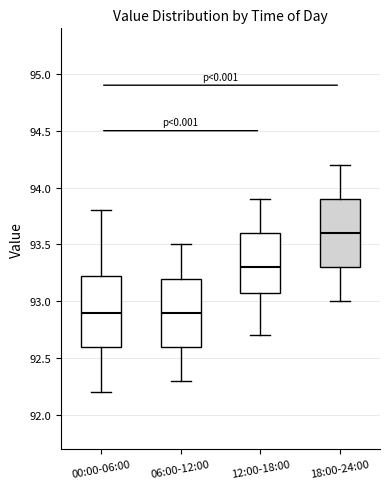

Reading left to right, read every box against the y-axis: the position of its median line, the range the box covers, and the ends of its whiskers. The values are not printed on the chart, so give them approximately, as read against the axis.

00:00-06:00: median 92.90, box 92.60 to 93.25, whiskers 92.20 to 93.80
06:00-12:00: median 92.90, box 92.60 to 93.20, whiskers 92.30 to 93.50
12:00-18:00: median 93.30, box 93.10 to 93.60, whiskers 92.70 to 93.90
18:00-24:00: median 93.60, box 93.30 to 93.90, whiskers 93.00 to 94.20